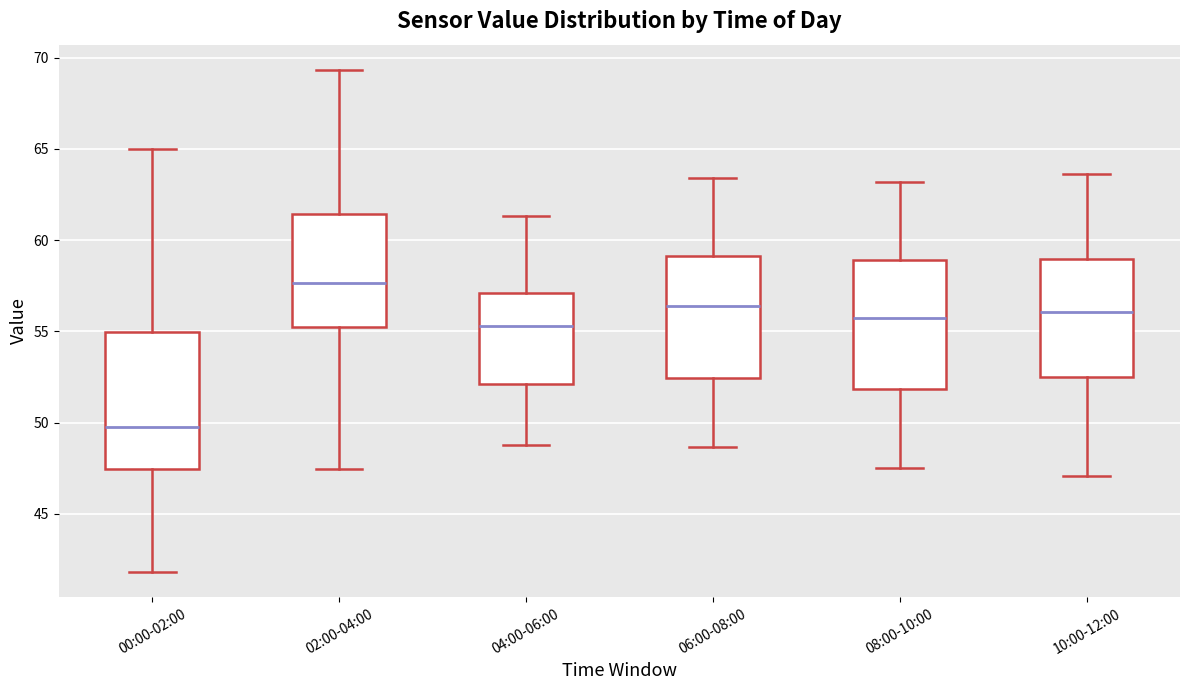

Reading left to right, read every box against the y-axis: the position of its median line, the range the box covers, and the ends of its whiskers. The values are not printed on the chart, so give them approximately, as read against the axis.

00:00-02:00: median 50.0, box 47.5 to 55.0, whiskers 42.0 to 65.0
02:00-04:00: median 57.5, box 55.5 to 61.5, whiskers 47.5 to 69.5
04:00-06:00: median 55.5, box 52.0 to 57.0, whiskers 49.0 to 61.5
06:00-08:00: median 56.5, box 52.5 to 59.0, whiskers 48.5 to 63.5
08:00-10:00: median 55.5, box 52.0 to 59.0, whiskers 47.5 to 63.0
10:00-12:00: median 56.0, box 52.5 to 59.0, whiskers 47.0 to 63.5